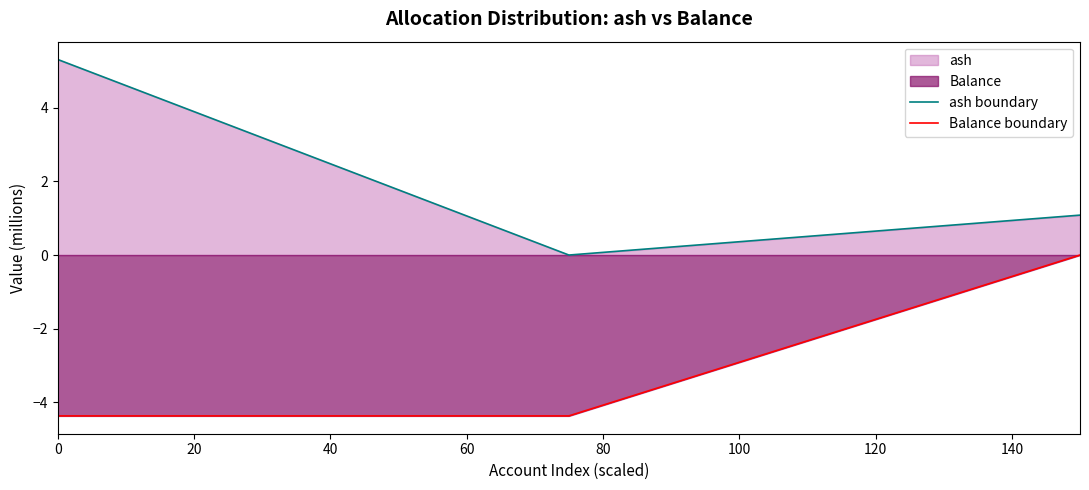

What is the maximum value shown in the chart?

5.3